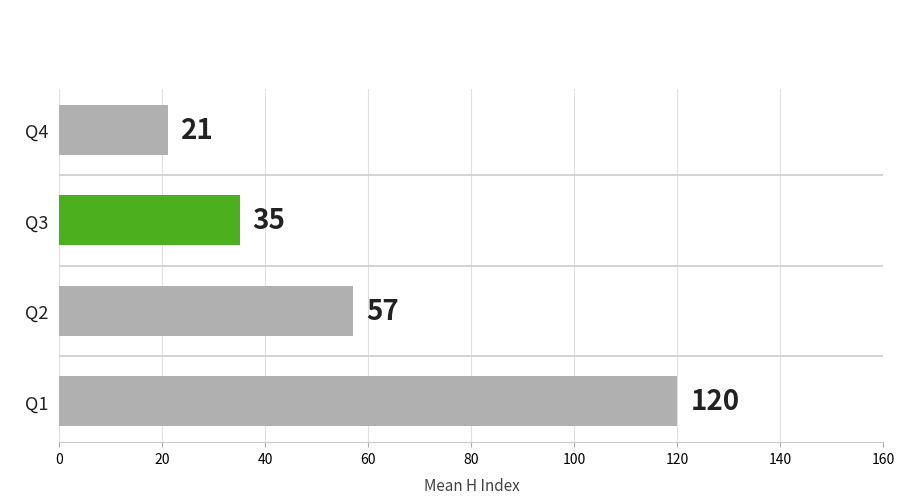

What is the greatest value displayed?

120